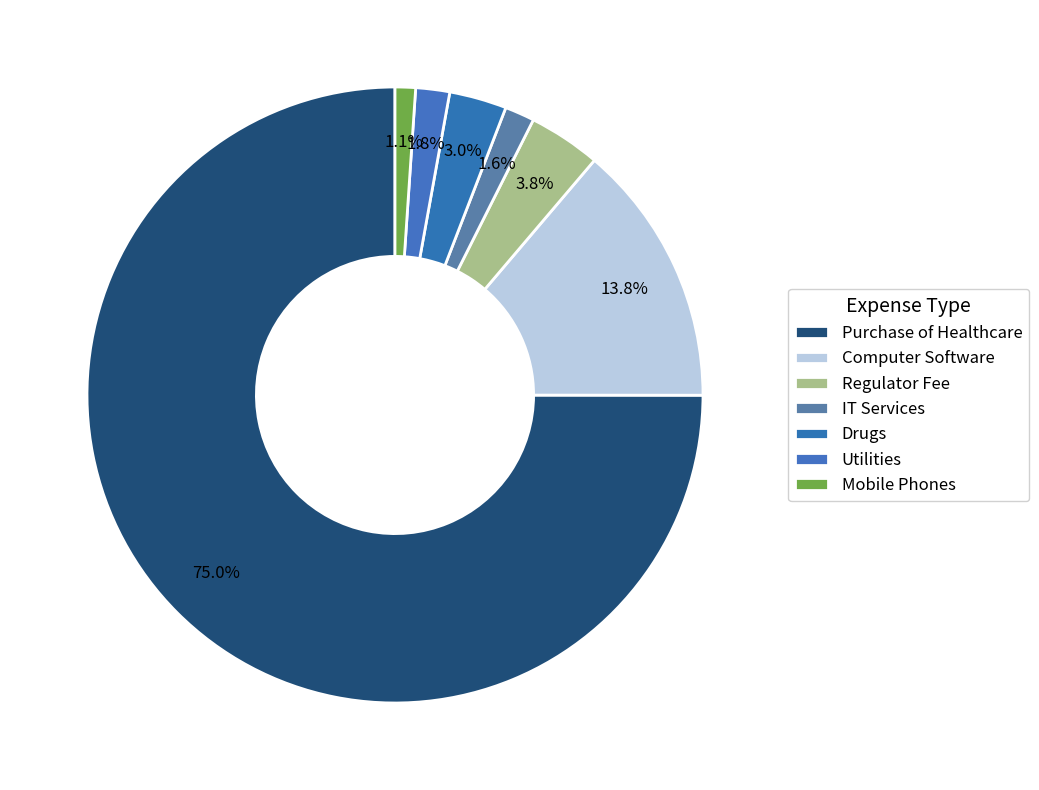

Count the number of slices in the pie.

7